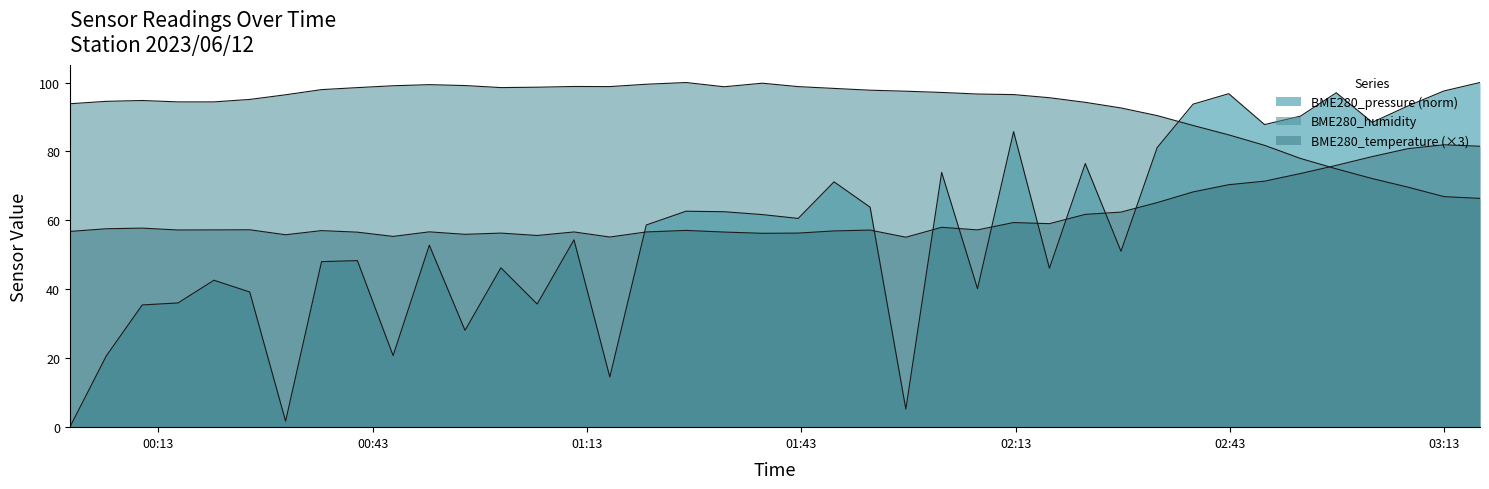

Reading right to left, what are all the values shown in this chart?

BME280_pressure: 100.0	97.6	93.2	88.4	97.0	90.2	87.8	96.8	93.7	81.1	51.0	76.5	46.1	85.8	40.2	73.9	5.3	63.8	71.2	60.6	61.7	62.5	62.7	58.7	14.6	54.4	35.7	46.3	28.1	52.8	20.8	48.3	48.0	1.7	39.2	42.6	36.0	35.5	20.7	0.0
BME280_humidity: 66.4	66.9	69.6	72.1	75.0	78.0	81.8	84.8	87.5	90.4	92.6	94.2	95.6	96.5	96.7	97.1	97.5	97.8	98.3	98.8	99.8	98.8	100.0	99.5	98.8	98.8	98.6	98.5	99.1	99.4	99.1	98.5	97.9	96.4	95.1	94.4	94.4	94.8	94.5	93.8
BME280_temperature: 81.5	81.9	80.8	78.5	76.0	73.6	71.4	70.3	68.2	65.2	62.4	61.7	59.0	59.4	57.2	58.0	55.1	57.2	56.9	56.3	56.2	56.6	57.1	56.6	55.2	56.6	55.6	56.3	55.9	56.7	55.3	56.6	57.0	55.8	57.3	57.2	57.2	57.8	57.6	56.8